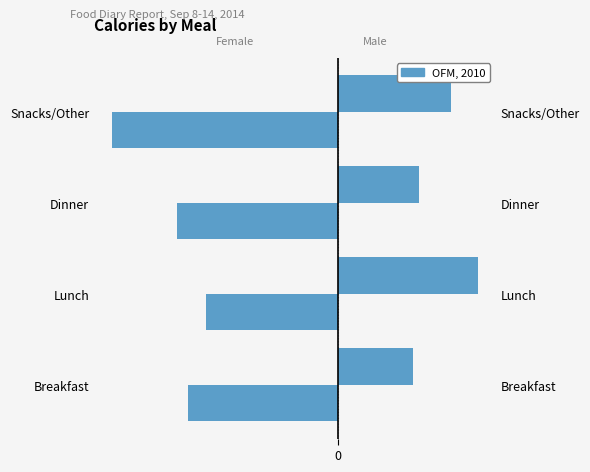

What is the difference between the maximum and minimum values in the Male series?

176